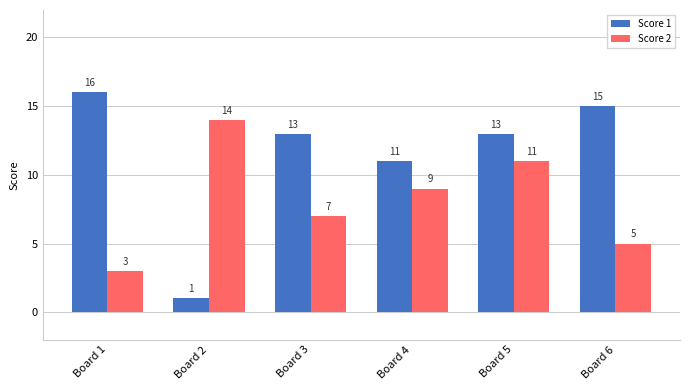

At Board 2, list the series in order from smallest to largest.

Score 1, Score 2